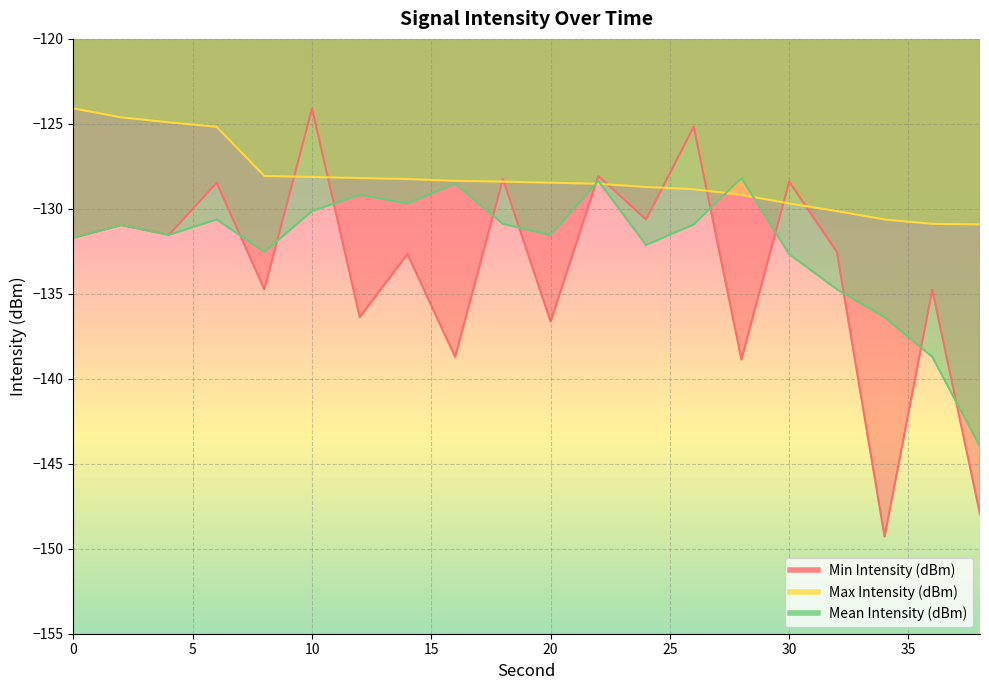

Which category has the lowest value in the Max Intensity (dBm) series?

38